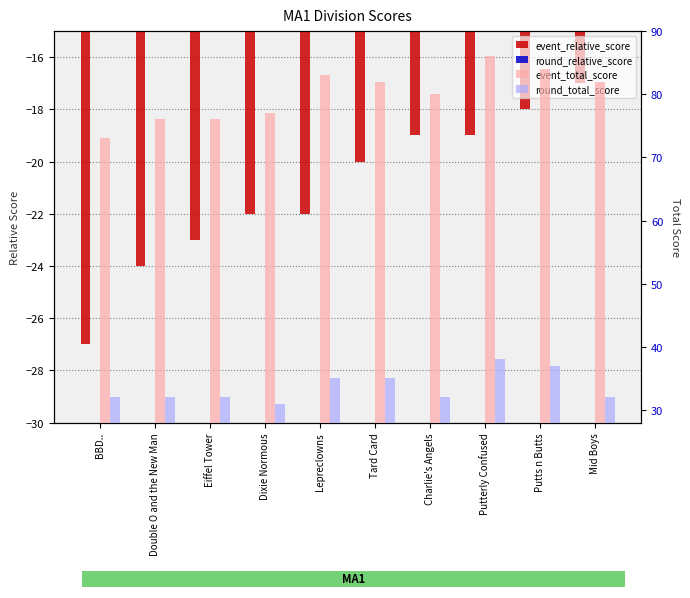

Which series has the largest total across all categories?

event_total_score